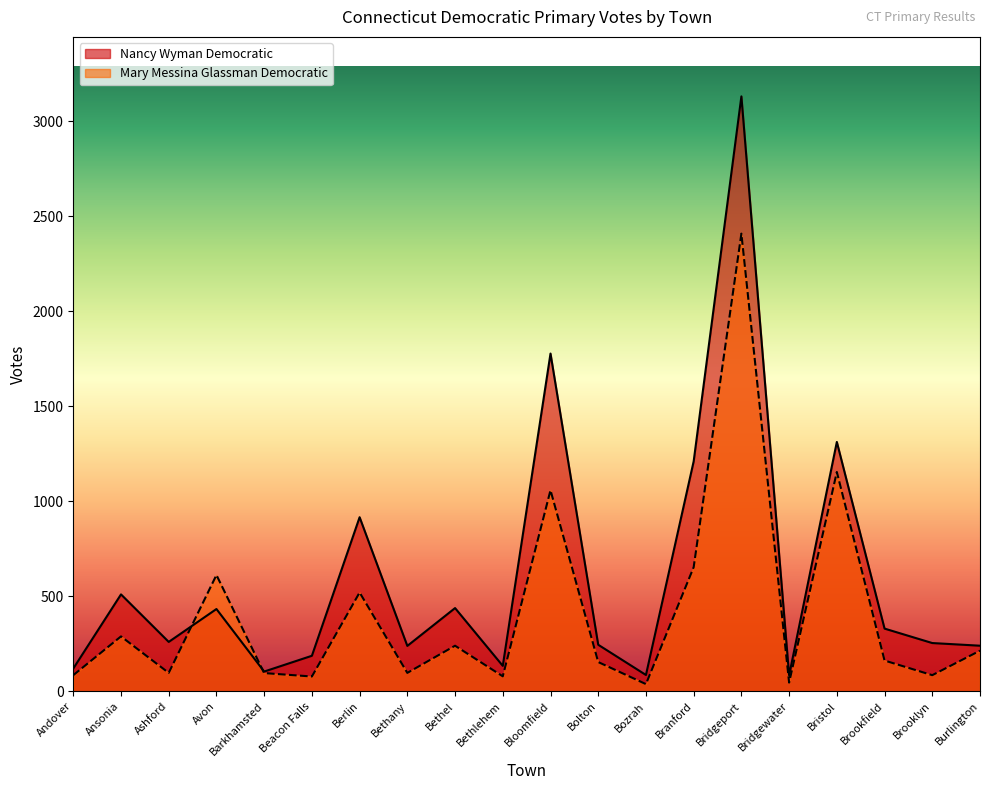

Is the value of Nancy Wyman Democratic at Bridgeport greater than the value of Mary Messina Glassman Democratic at Bozrah?

Yes